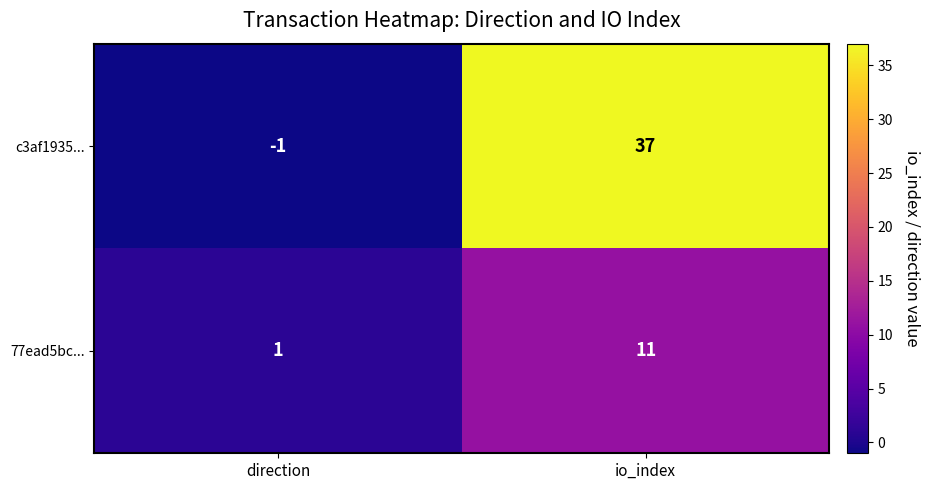

Rank the series by their maximum value, from highest to lowest.

c3af1935..., 77ead5bc...